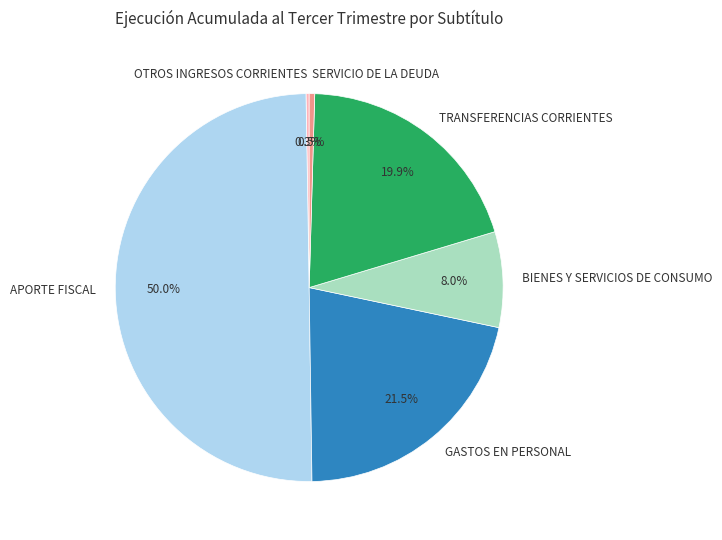

Combined, do TRANSFERENCIAS CORRIENTES and GASTOS EN PERSONAL account for over 50%?

No